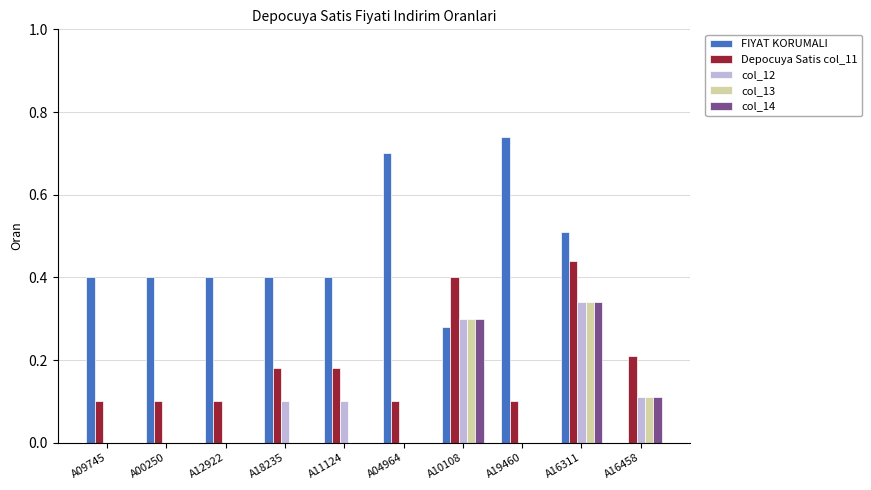

The col_14 series shows 0.2 at A12922. True or false?

False